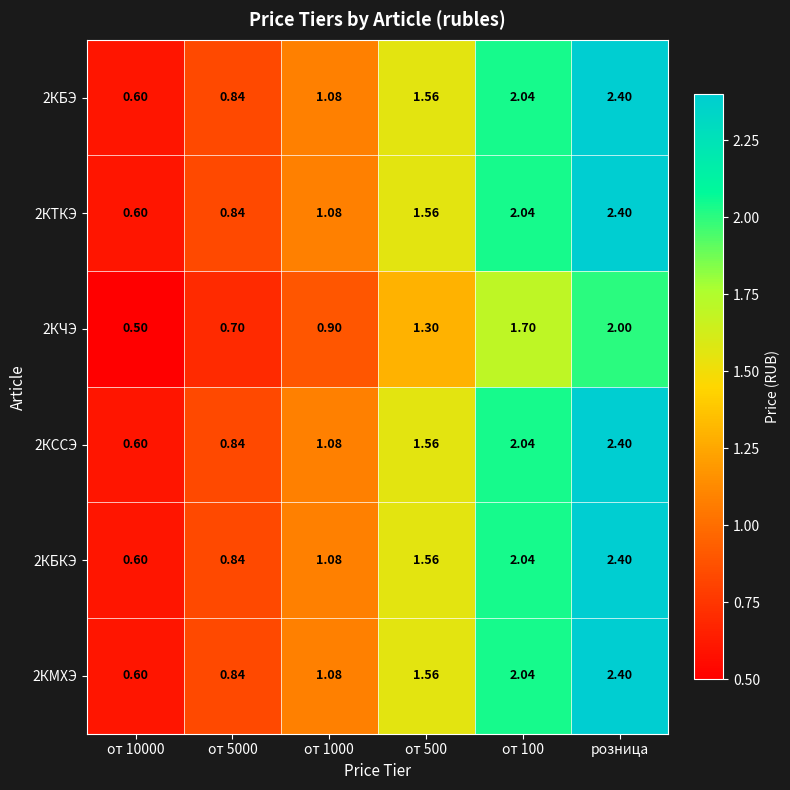

Is the value of 2КЧЭ at от 10000 greater than the value of 2КБКЭ at от 10000?

No